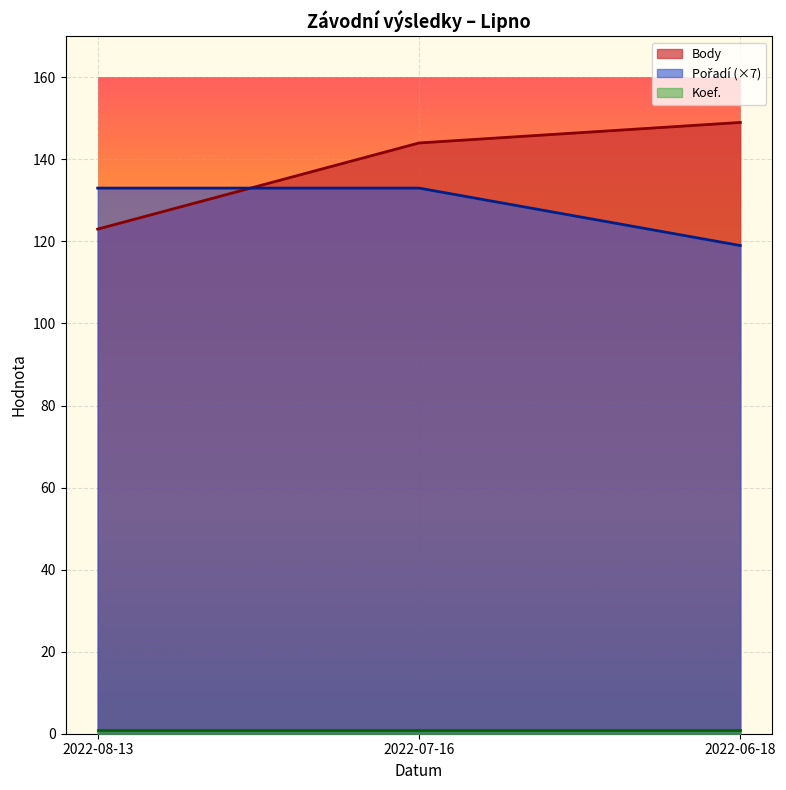

Reading left to right, extract all data points from this chart.

Body: 2022-08-13=123	2022-07-16=144	2022-06-18=149
Pořadí: 2022-08-13=133	2022-07-16=133	2022-06-18=119